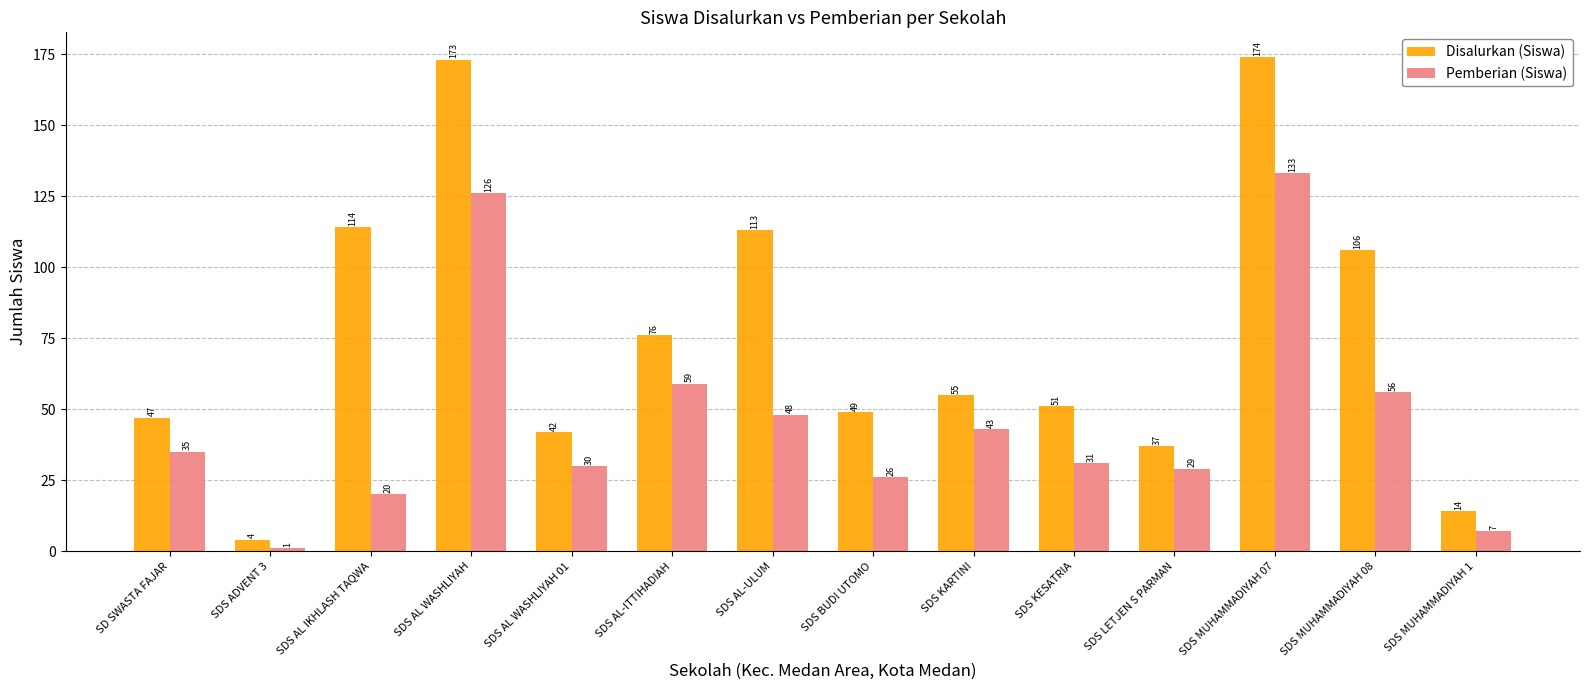

Is the value of Disalurkan (Siswa) at SDS AL WASHLIYAH greater than the value of Pemberian (Siswa) at SDS KESATRIA?

Yes